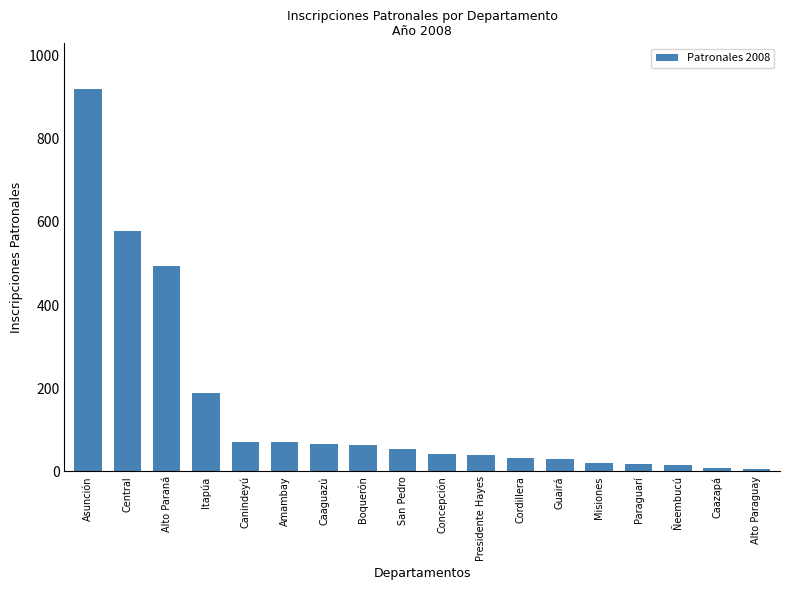

What is the difference between the maximum and minimum values?

913